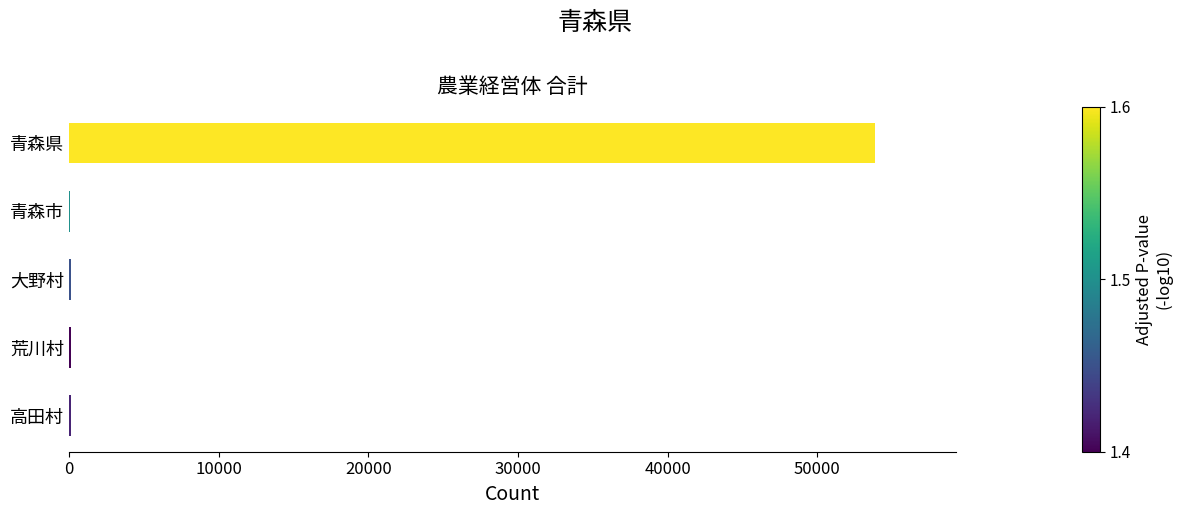

Which has a higher value, 青森県 or 青森市?

青森県